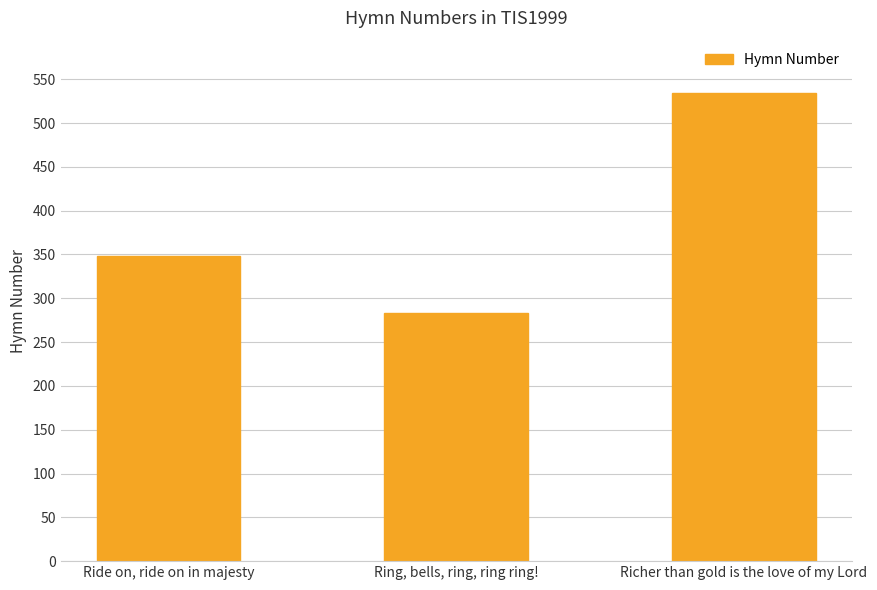

What is the difference between the values at Ride on, ride on in majesty and Richer than gold is the love of my Lord?

186